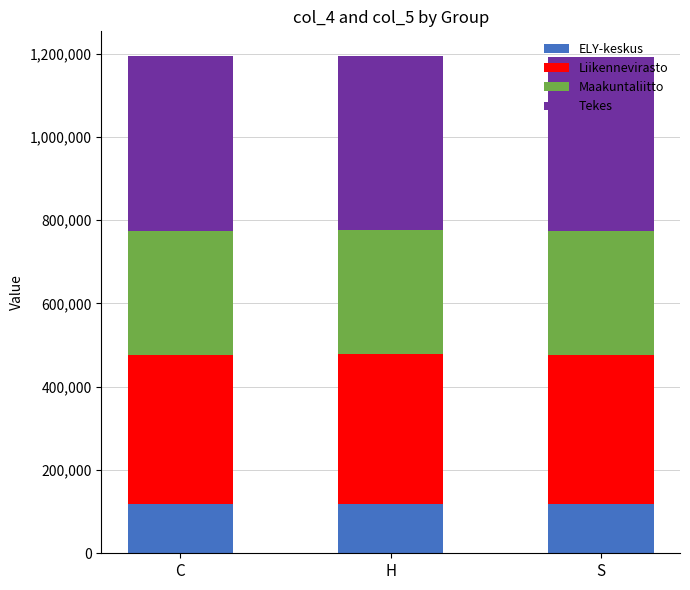

What is the minimum value for ELY-keskus?

118909.1